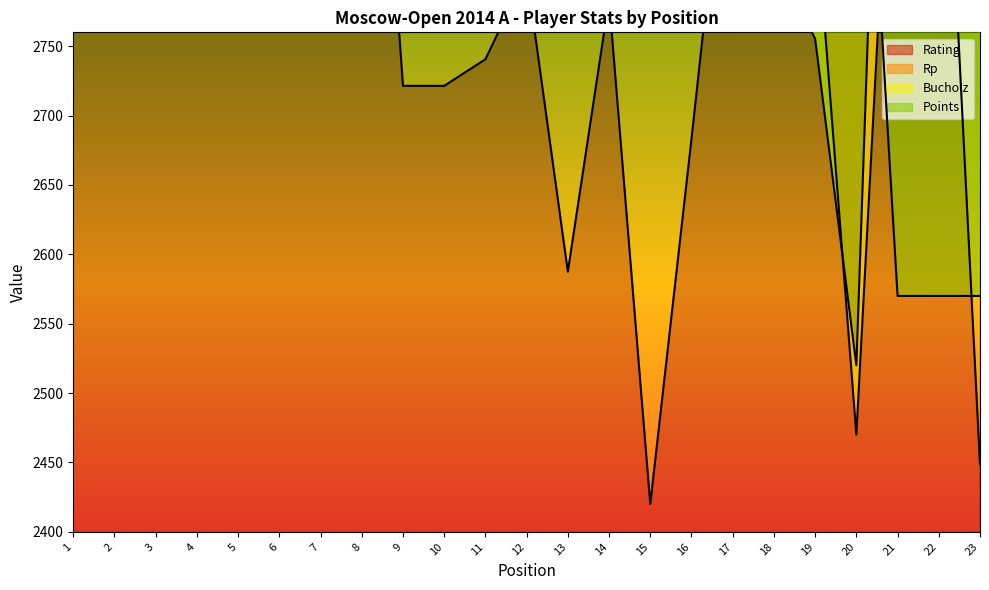

Count the number of categories in the chart.

23